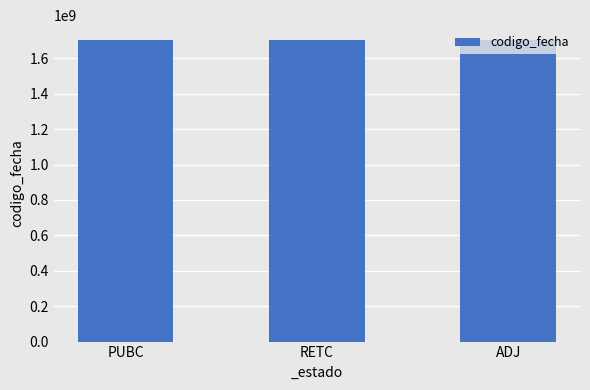

The value at RETC is 523057511. True or false?

False